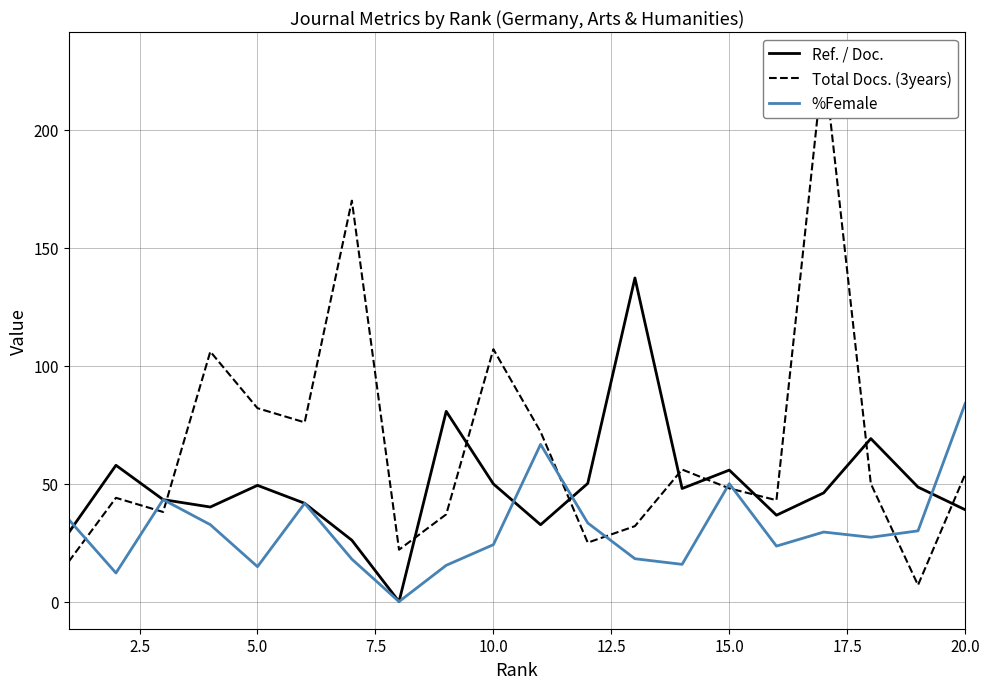

True or false: Total Docs. (3years) and Ref. / Doc. intersect in this chart.

True